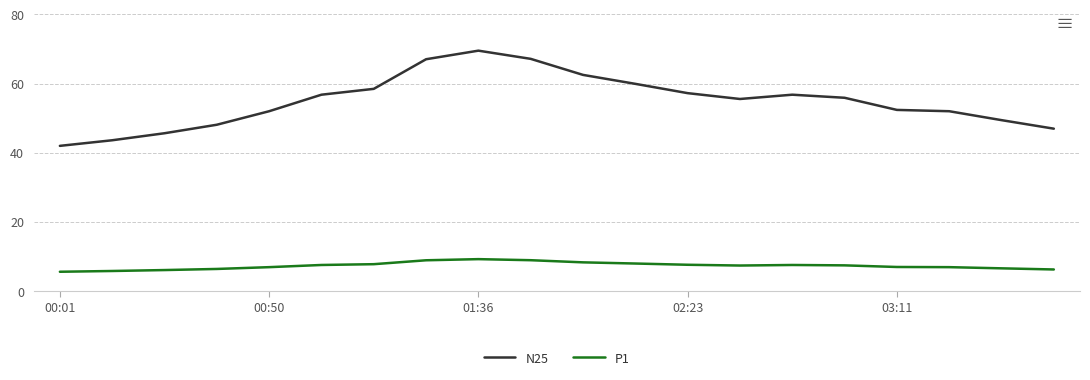

Rank the series by their maximum value, from highest to lowest.

N25, P1